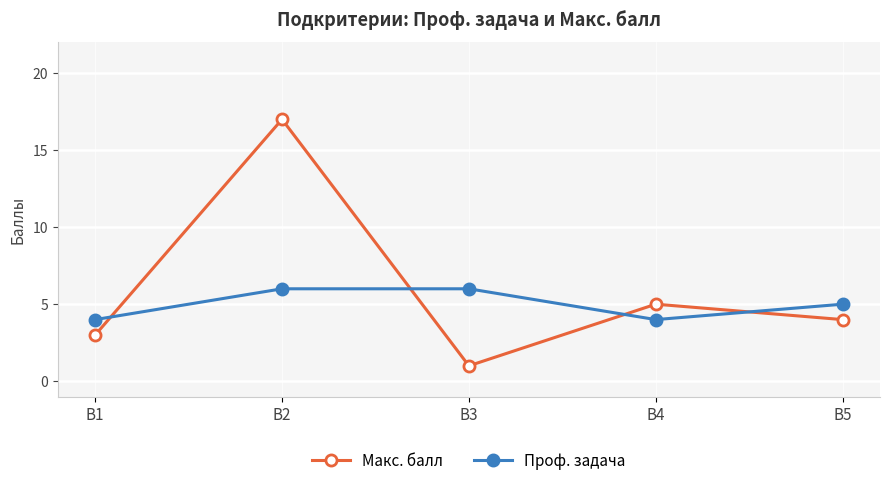

At how many categories does at least one series exceed 8?

1